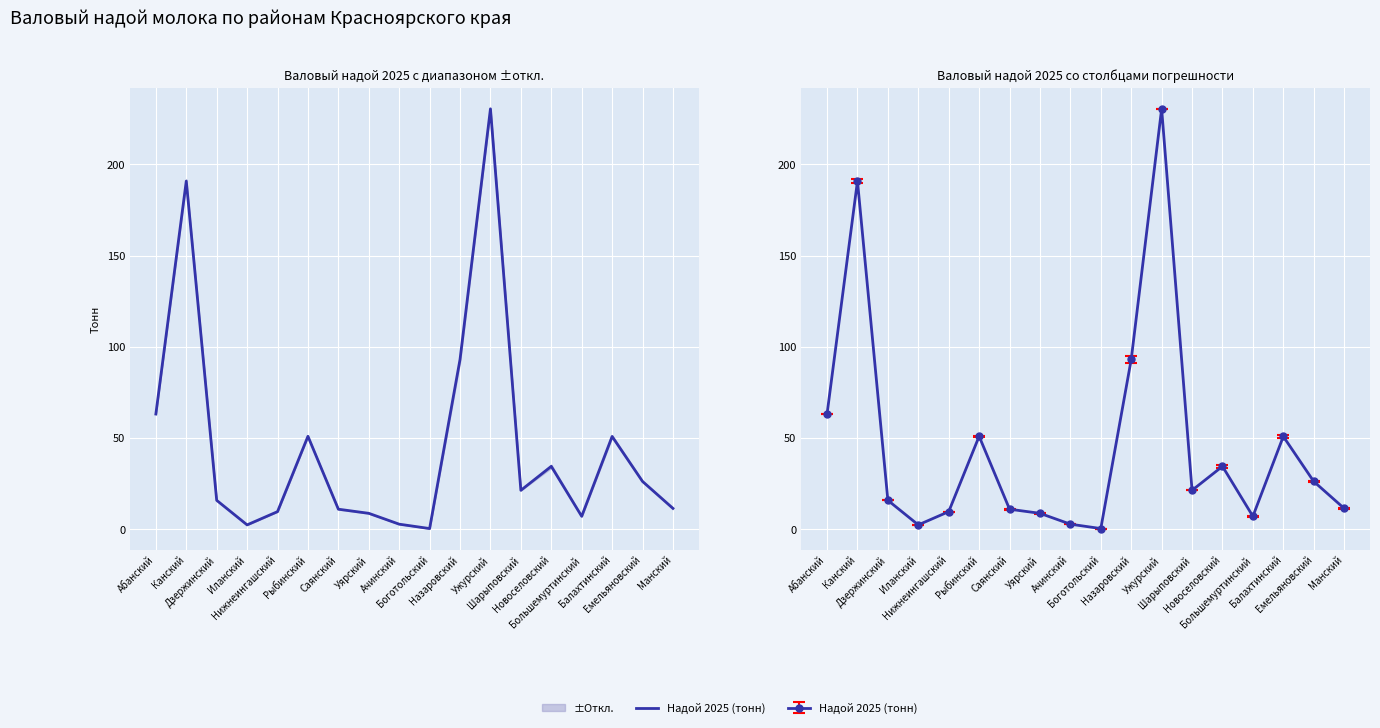

At which label does the data first exceed 21?

Абанский